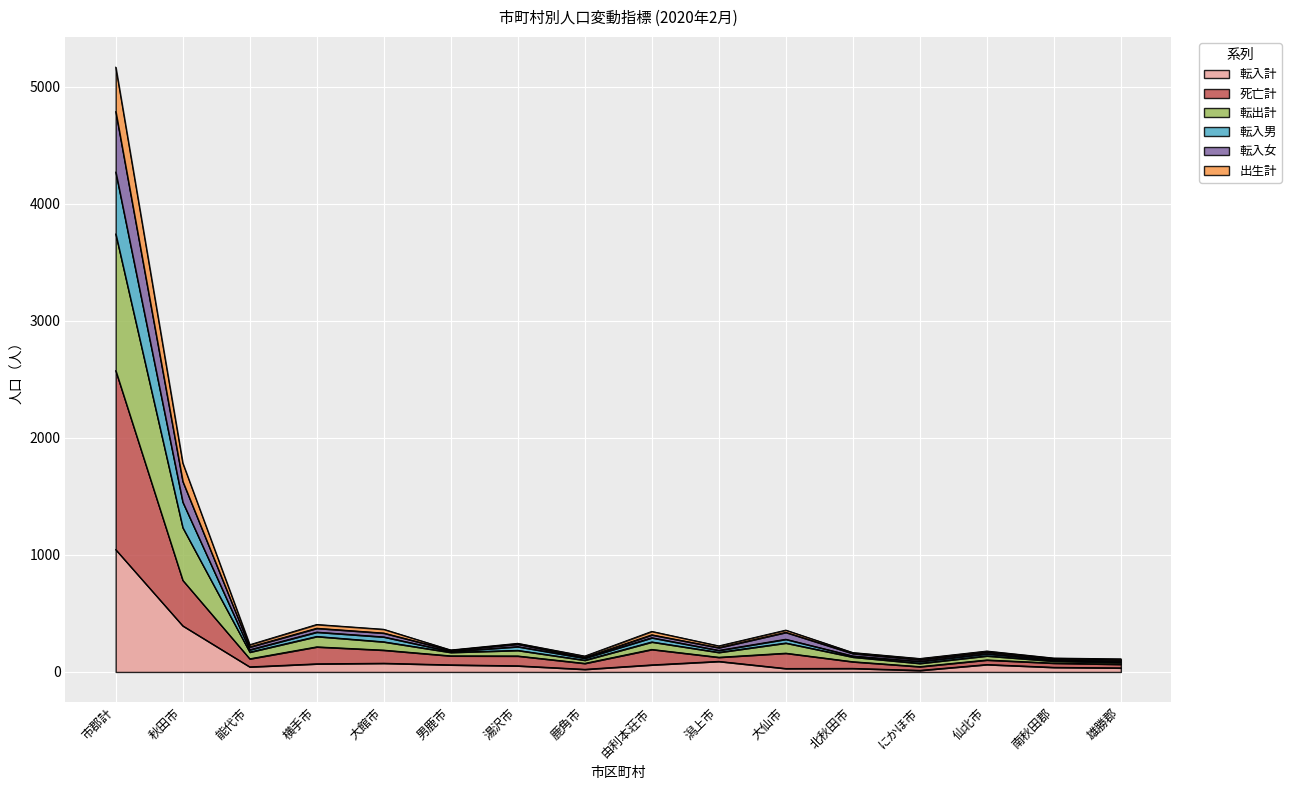

What is the difference between the highest and lowest values at 大館市?

290